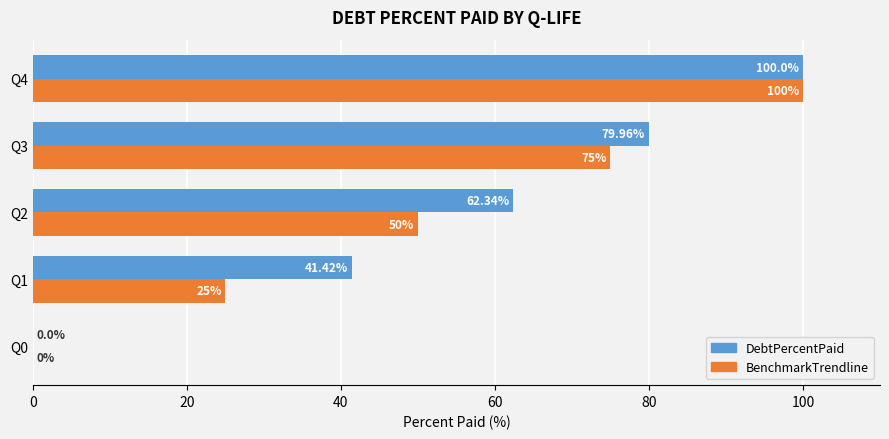

How many values in BenchmarkTrendline are above zero?

4